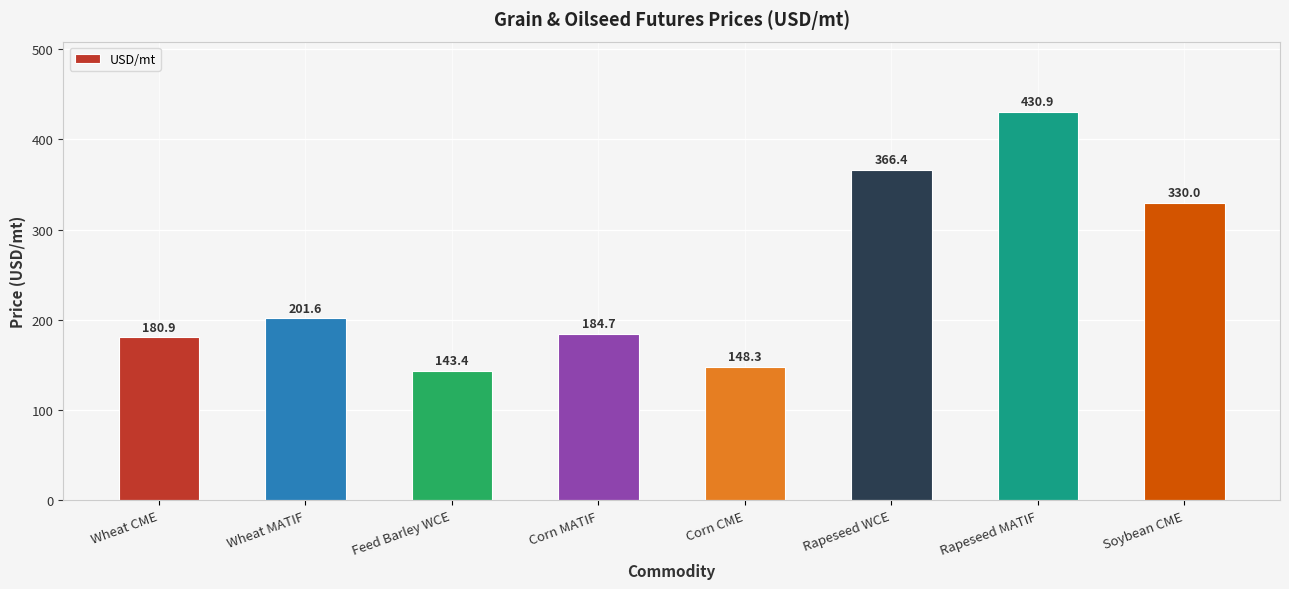

True or false: the data shows 143.4 at Feed Barley WCE.

True